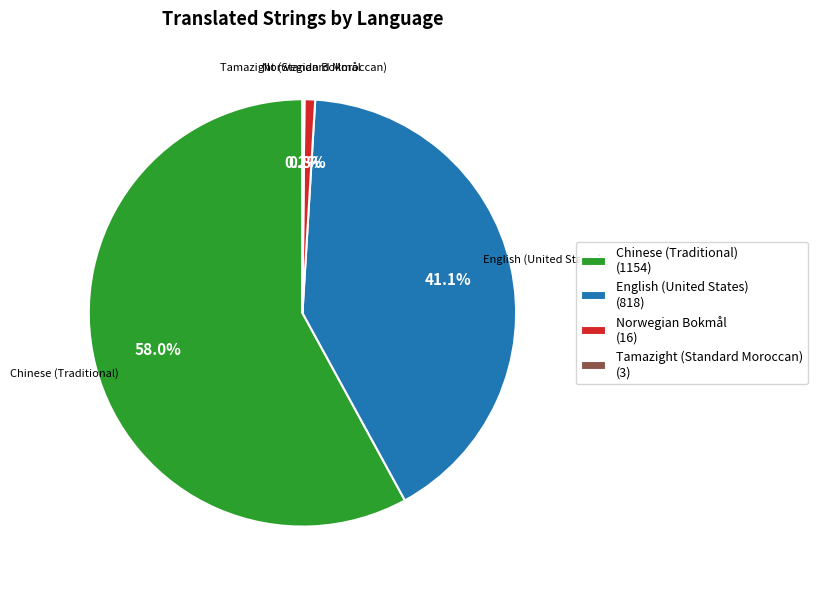

How much of the chart is everything except English (United States)?

58.9%